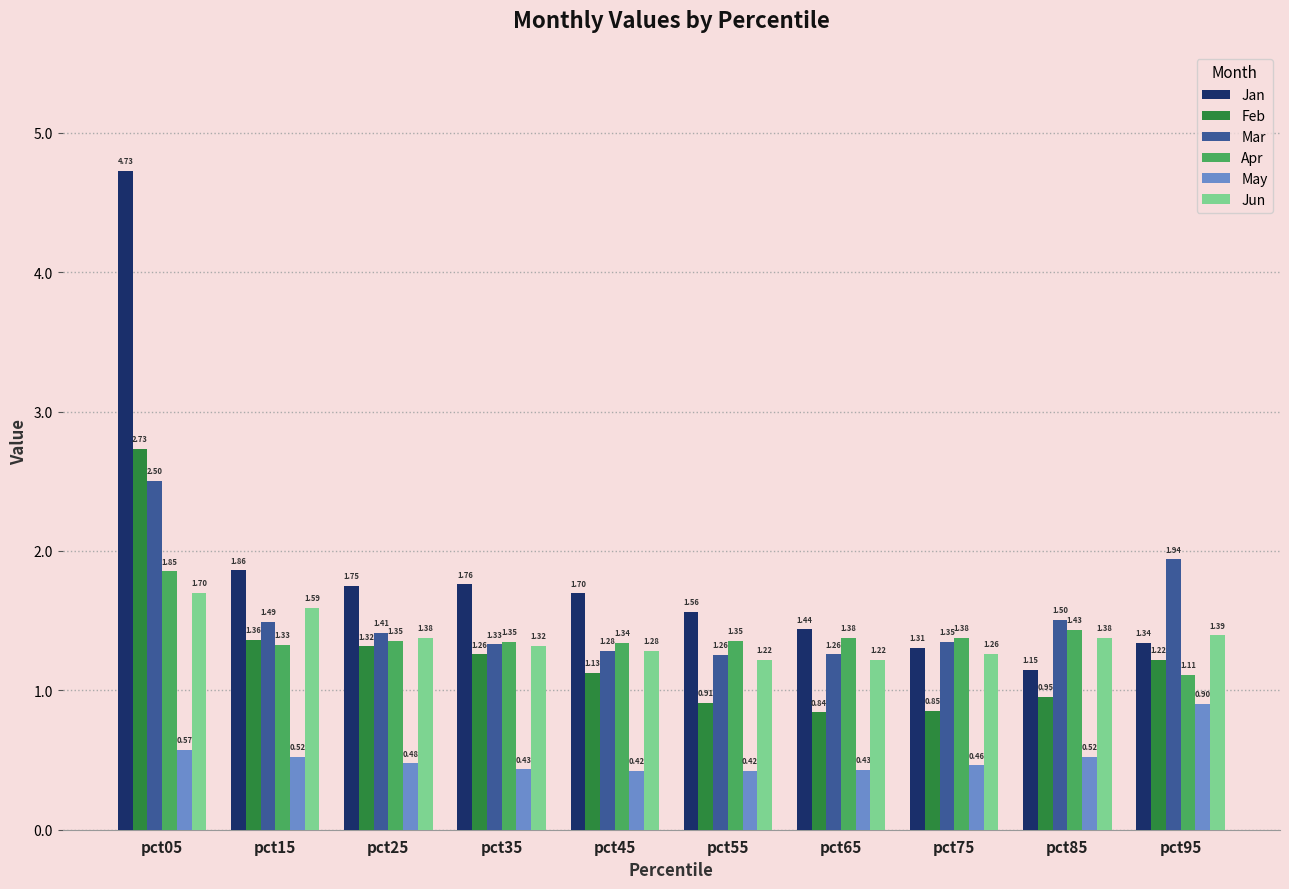

Rank the categories by Jan value from highest to lowest.

pct05, pct15, pct35, pct25, pct45, pct55, pct65, pct95, pct75, pct85